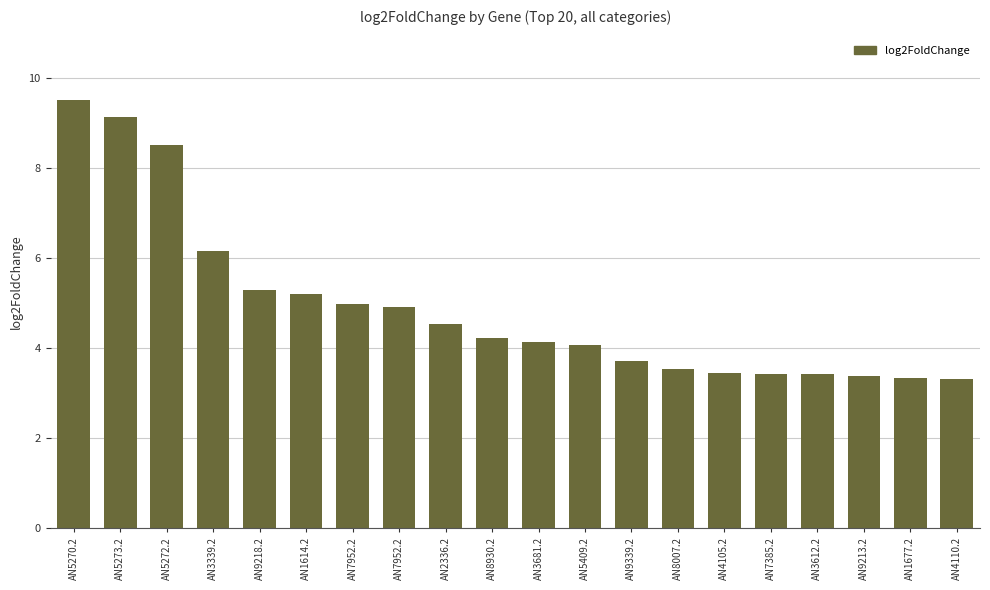

At which label does the data first exceed 4?

AN5270.2